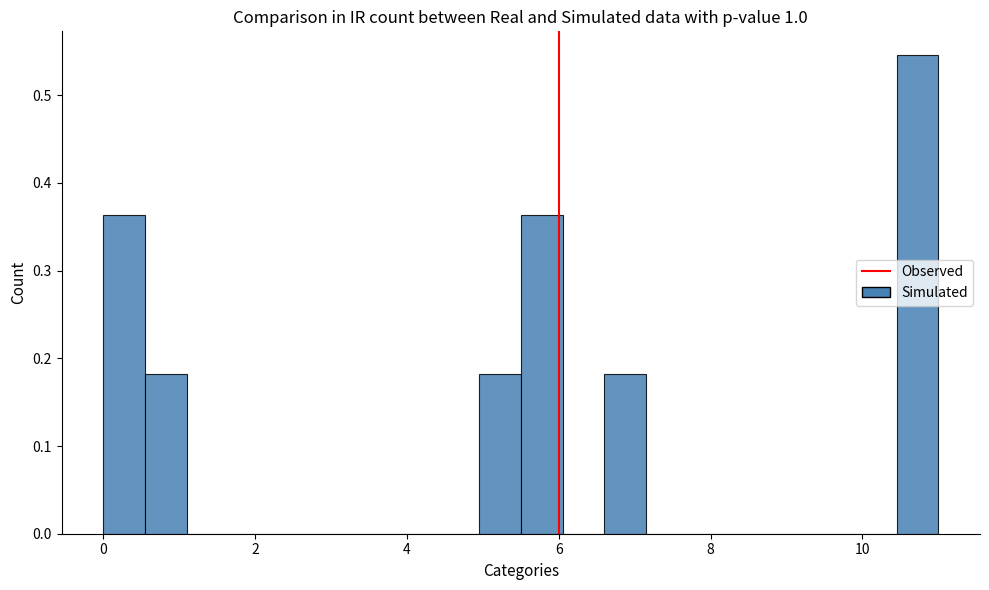

Read against the x-axis, roughly where is the centre of the tallest bar?

10.8